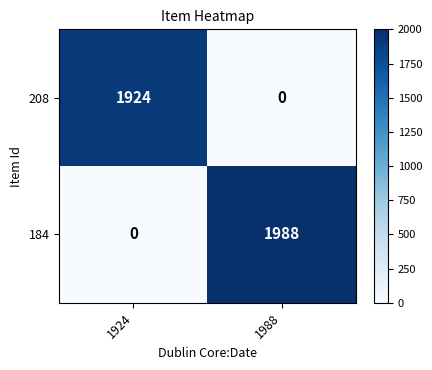

Reading left to right, what are all the values shown in this chart?

208: 1924	0
184: 0	1988